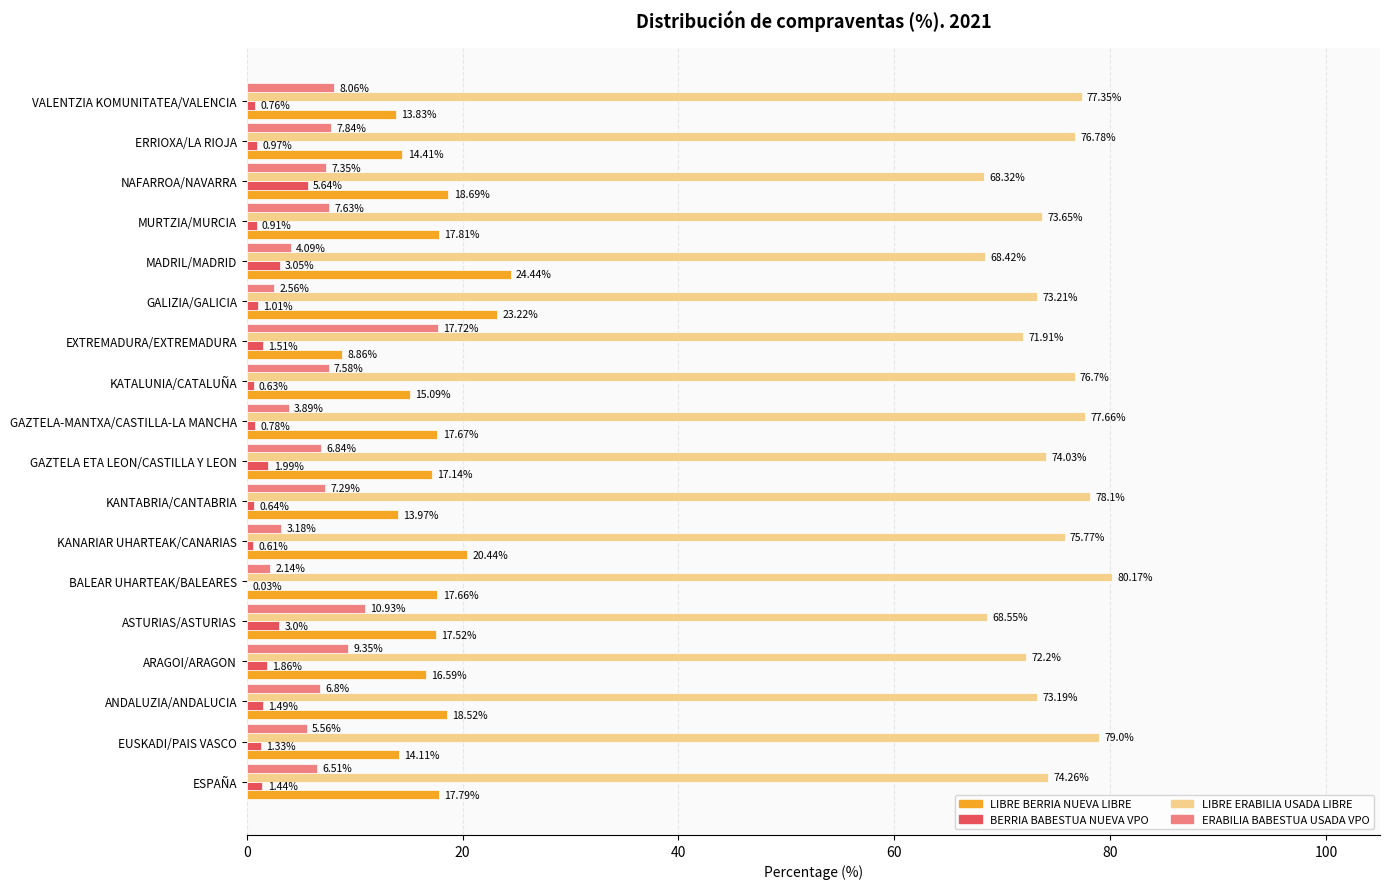

At which label is BERRIA BABESTUA NUEVA VPO closest to 2?

GAZTELA ETA LEON/CASTILLA Y LEON